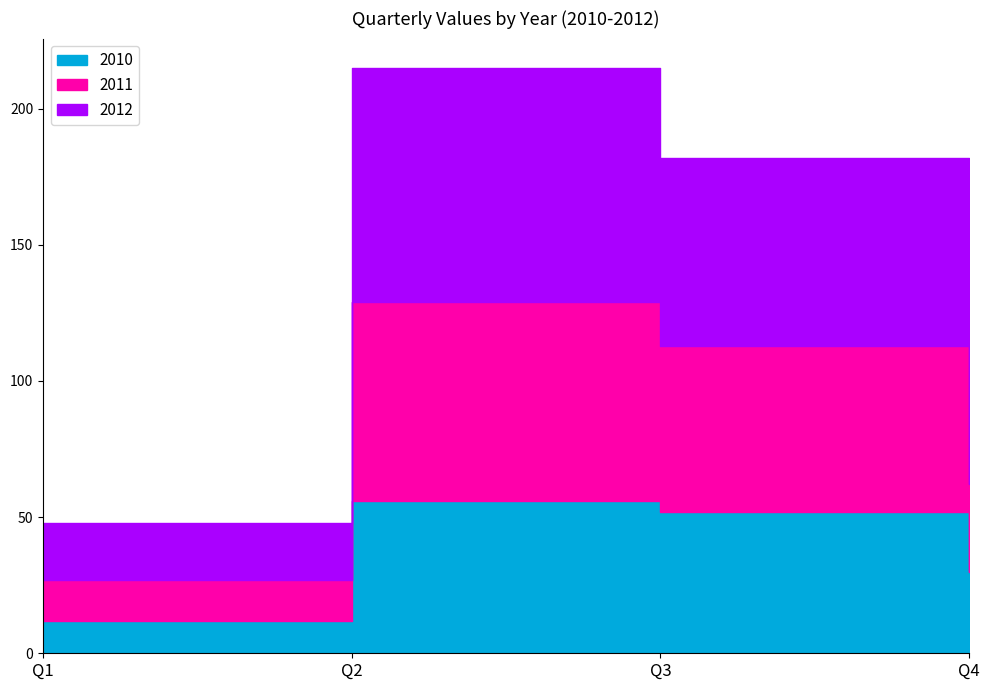

What is the value of the 2011 point at the 4th from the left?

32